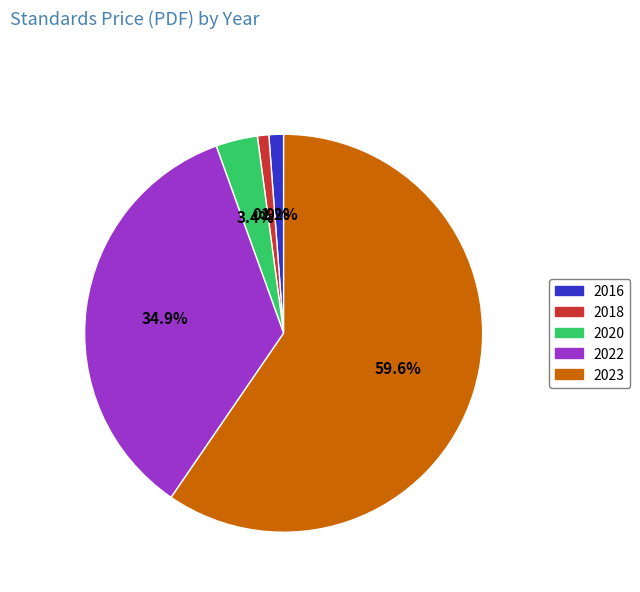

To the nearest percent, what is the combined percentage of 2020 and 2022?

38%